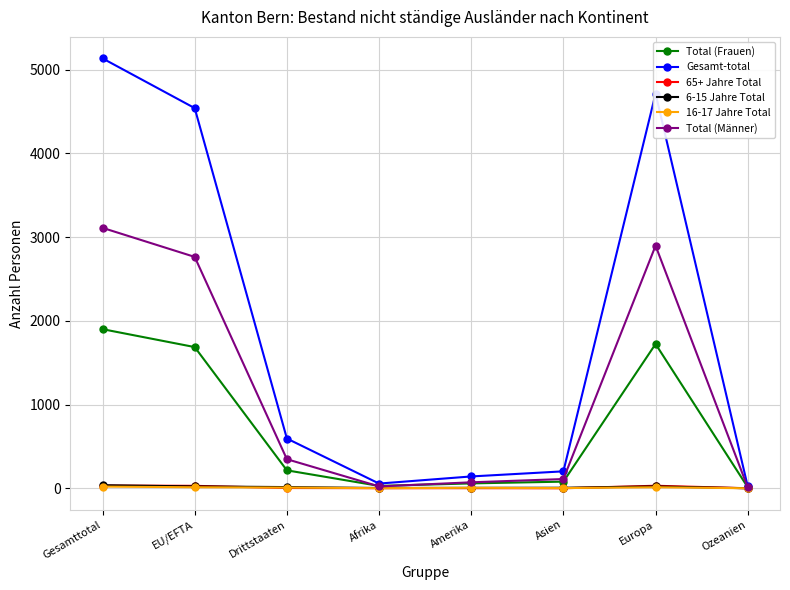

In 6-15 Jahre Total, how many points are lower than both neighbors (excluding endpoints)?

1